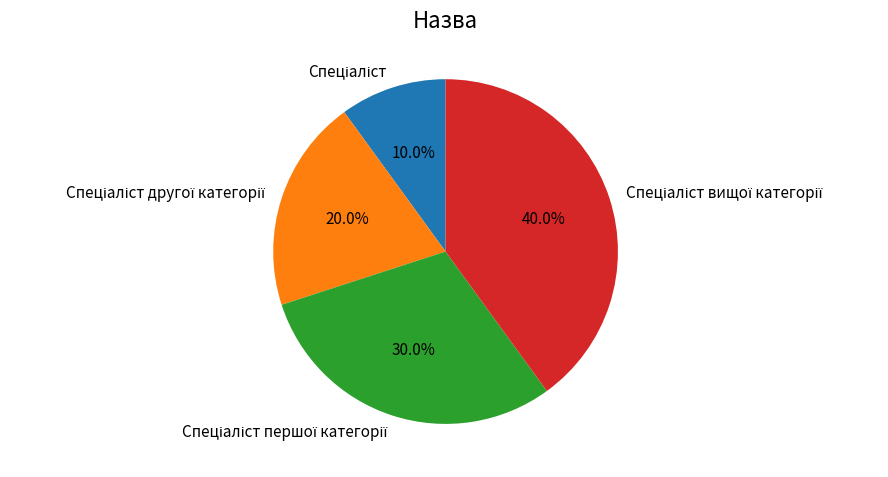

Does any single category account for the majority?

No